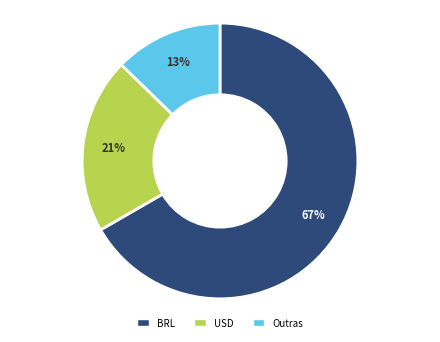

To the nearest percent, what is the average slice percentage?

33%